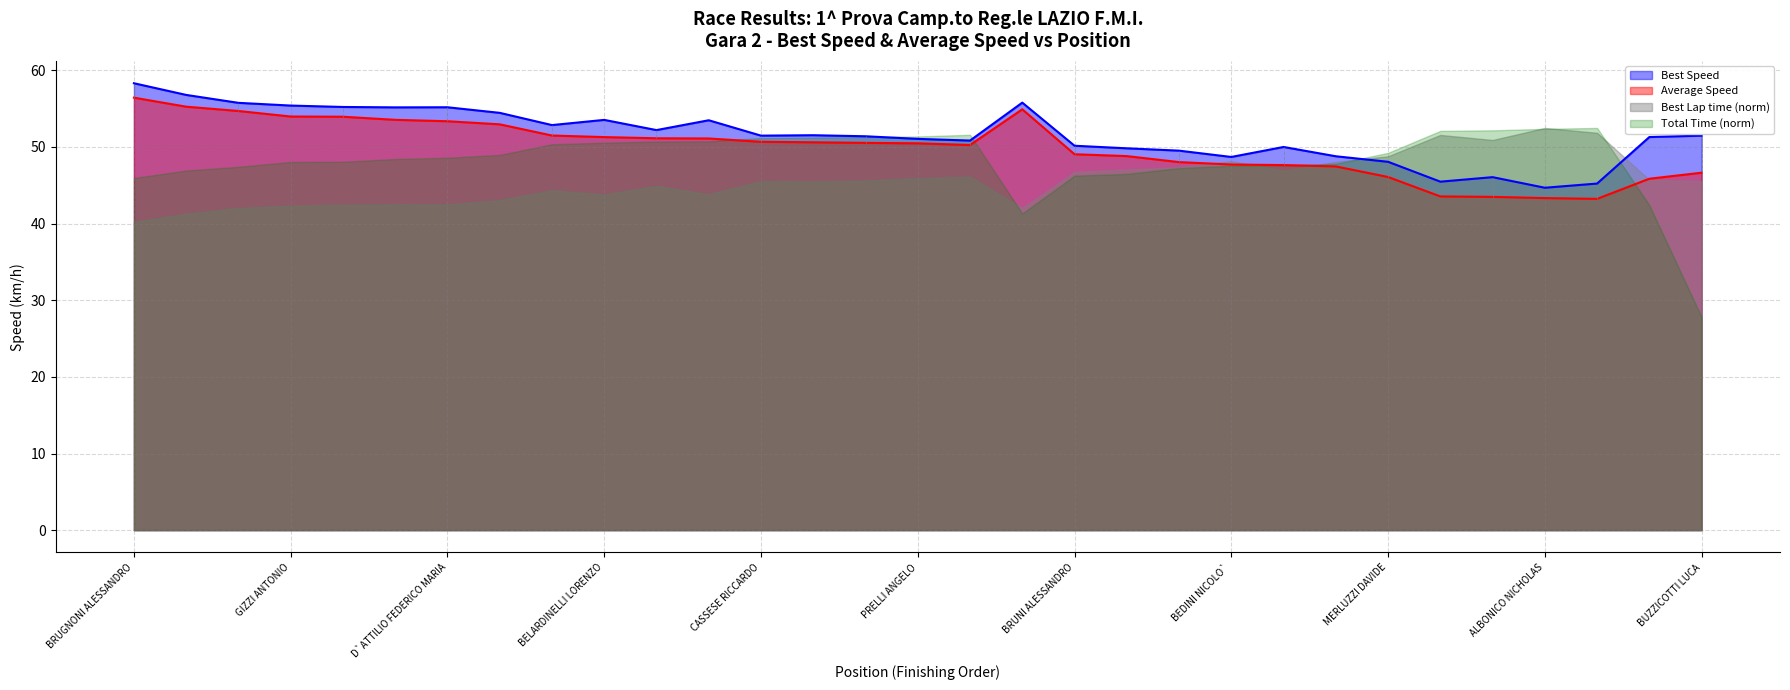

What is the lowest value of the Total Time (norm) series?

27.8